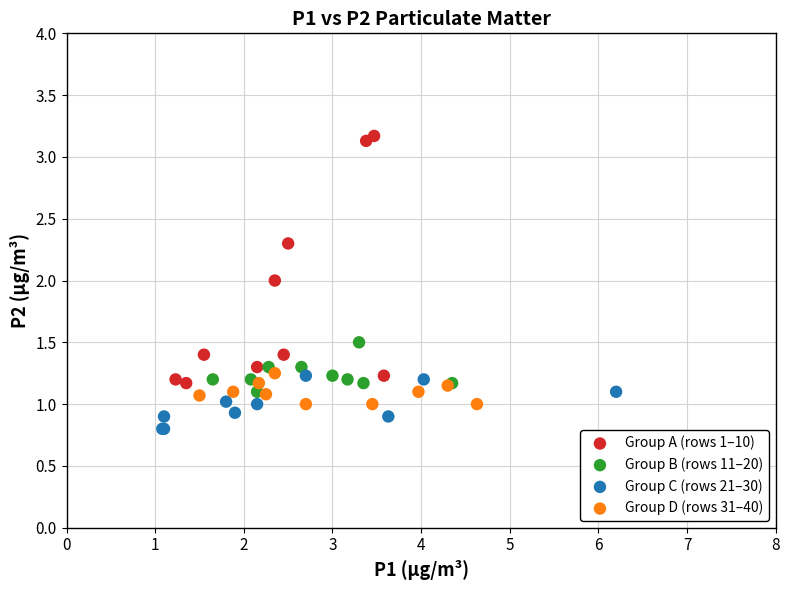

Which series reaches the minimum Y coordinate?

Group C (rows 21–30)